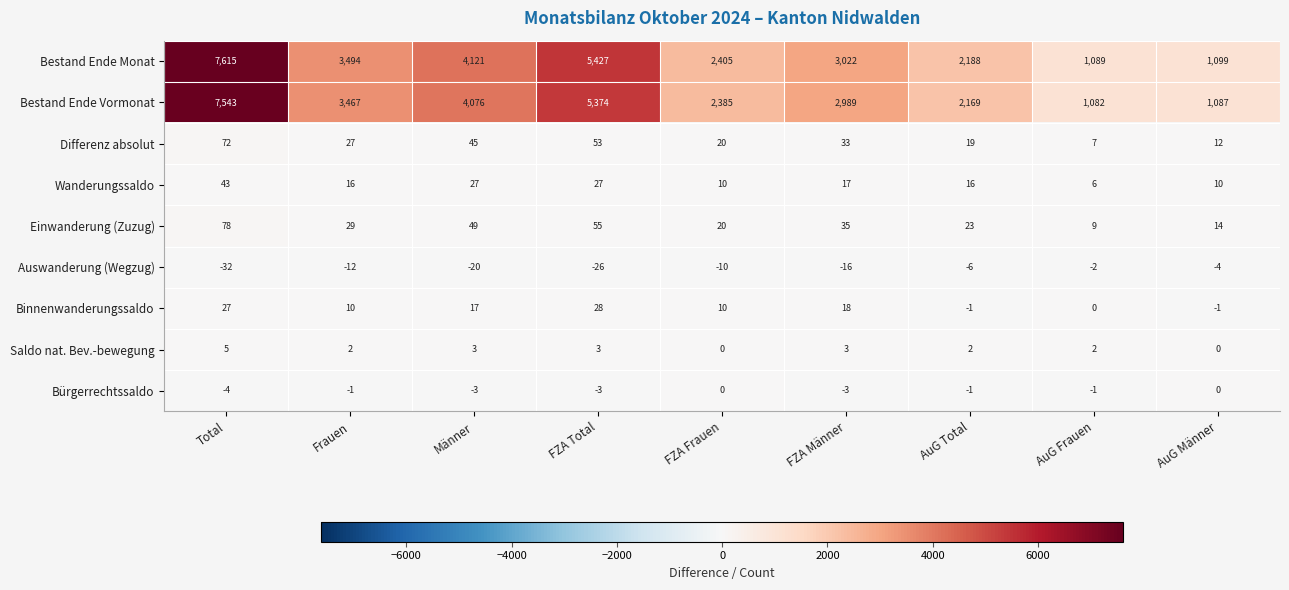

What is the difference between the highest and lowest values at AuG Frauen?

1091